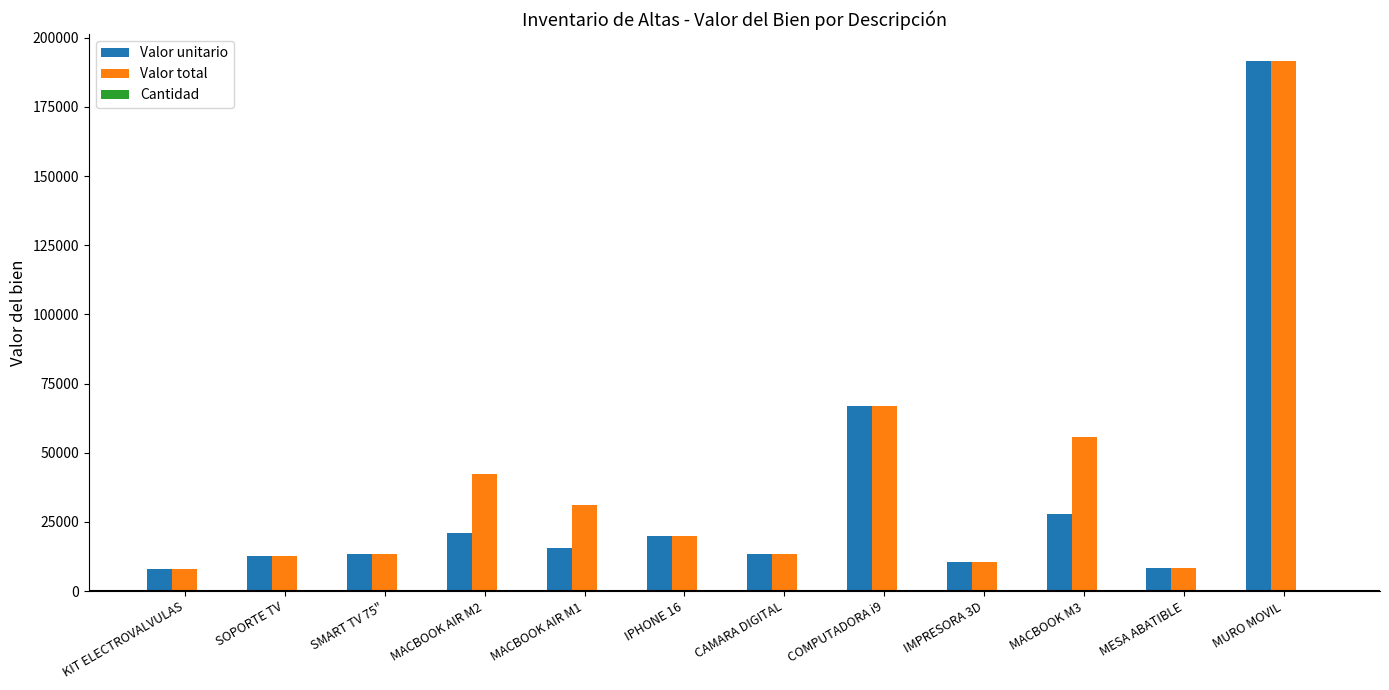

What is the average value of the Valor unitario series?

34127.5